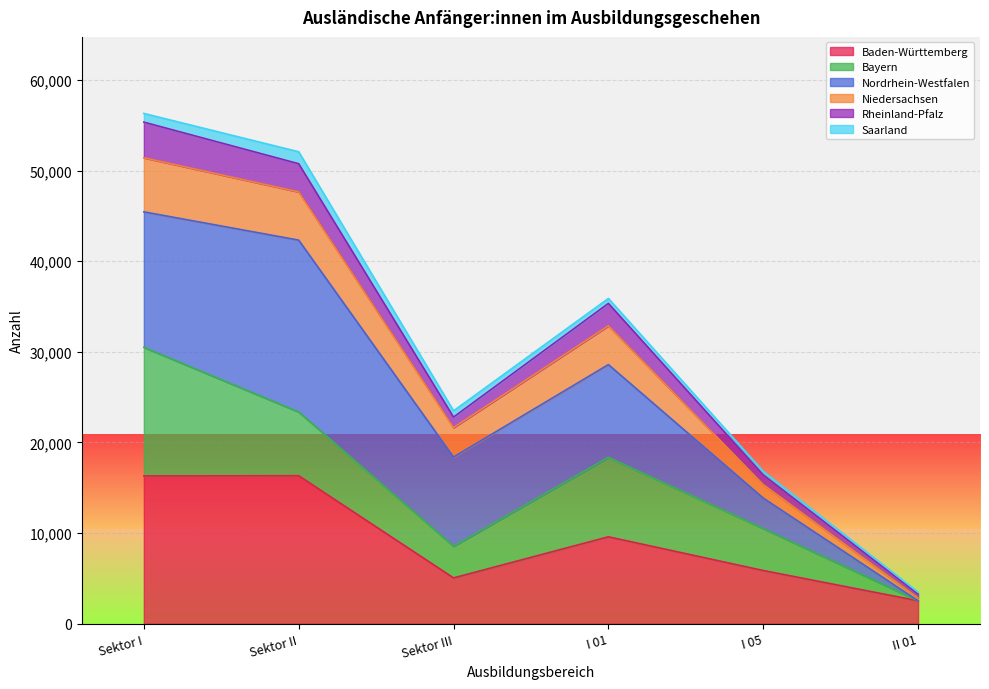

True or false: Baden-Württemberg and Rheinland-Pfalz intersect in this chart.

False